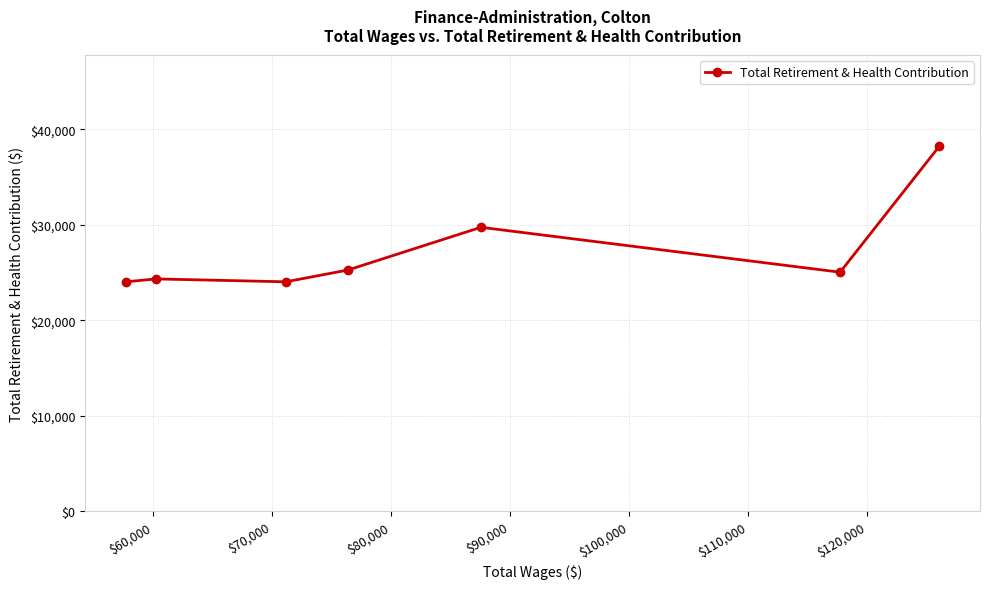

What is the value of the 3rd point from the left?

24033